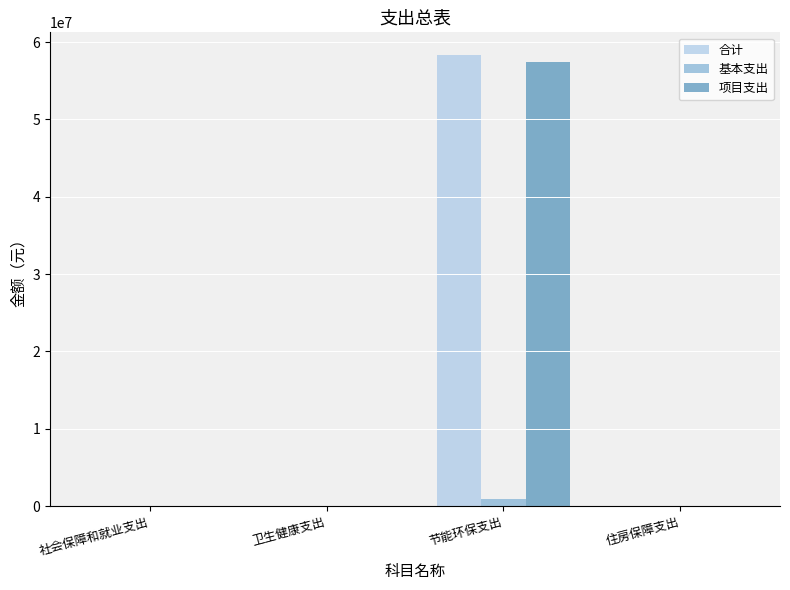

Is the value of 项目支出 at 社会保障和就业支出 greater than the value of 合计 at 节能环保支出?

No